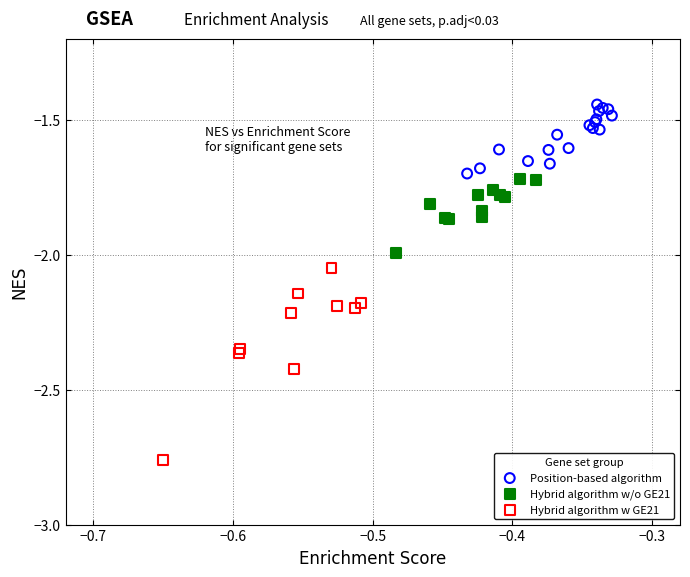

What are all the series names shown in the legend?

Position-based algorithm, Hybrid algorithm w/o GE21, Hybrid algorithm w GE21